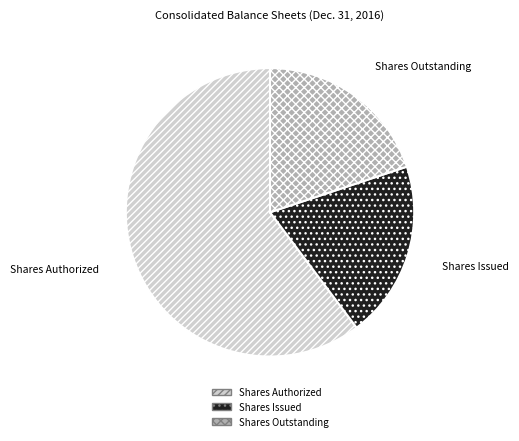

Do Shares Issued and Shares Authorized together represent more than half of the pie?

Yes